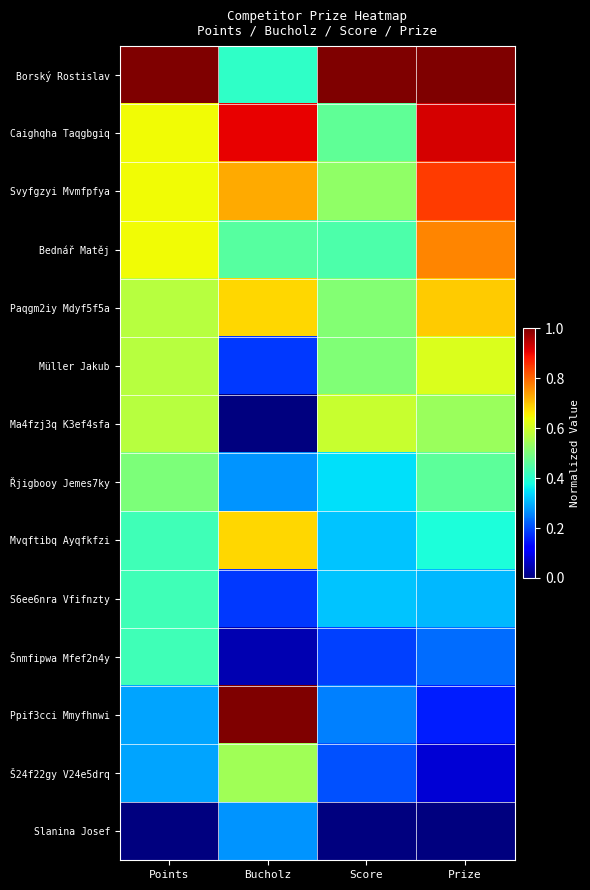

Which series has the largest range (max minus min)?

Ppif3cci Mmyfhnwi